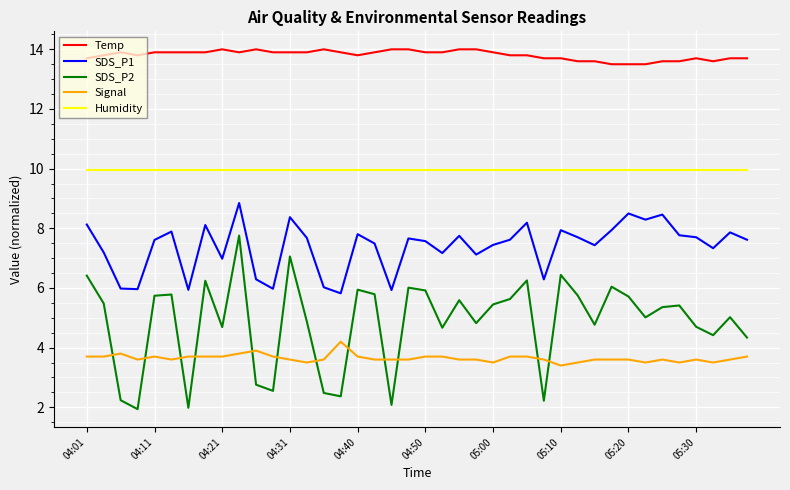

Which series has the widest spread of values?

SDS_P2